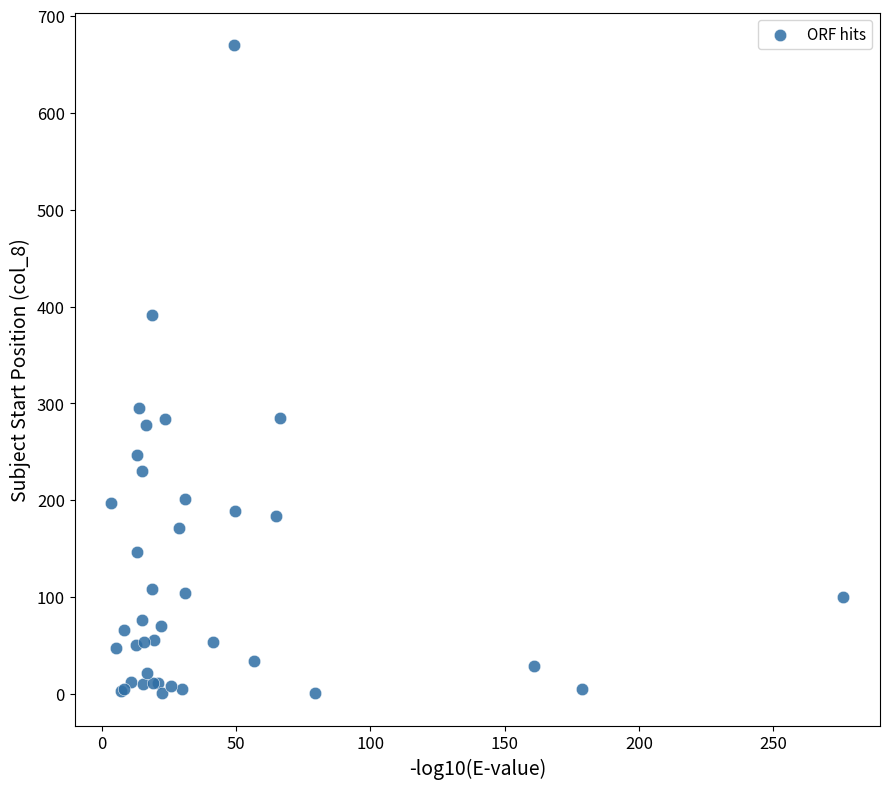

What Y value in the scatter plot is closest to 335?

295